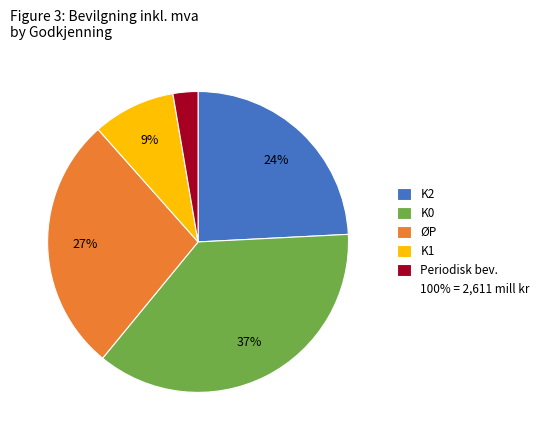

To the nearest percent, what is the difference between the largest and smallest slice percentages?

34%